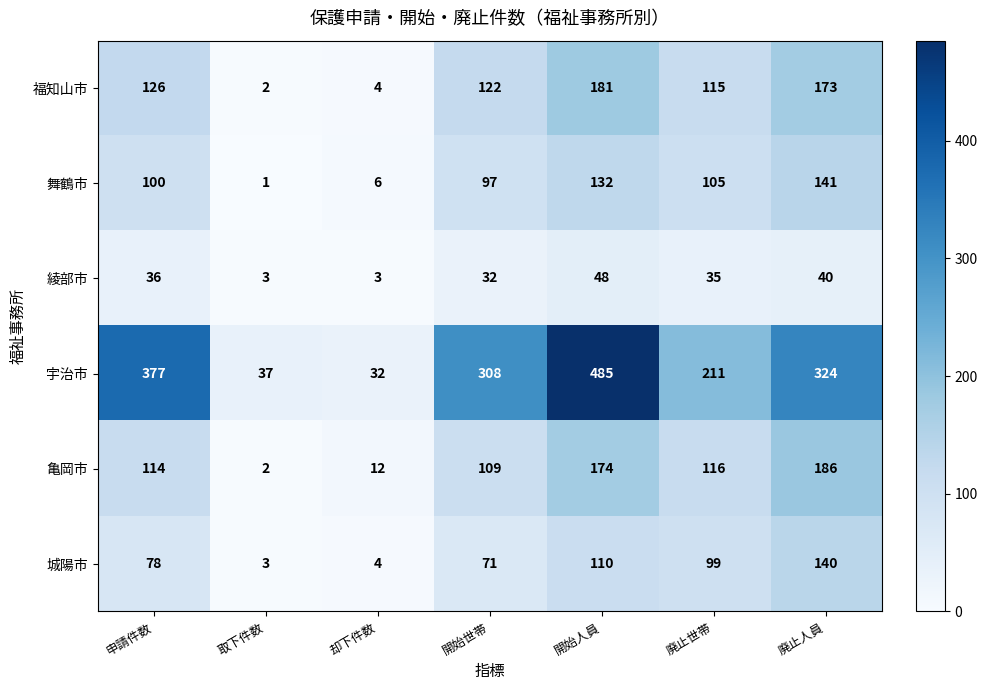

What is the difference between the maximum and minimum values in the 城陽市 series?

137